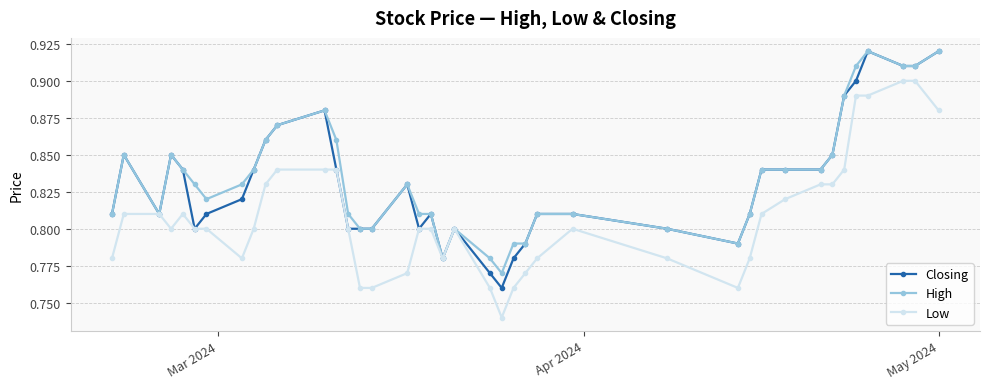

What is the sum of all Closing values?

33.2